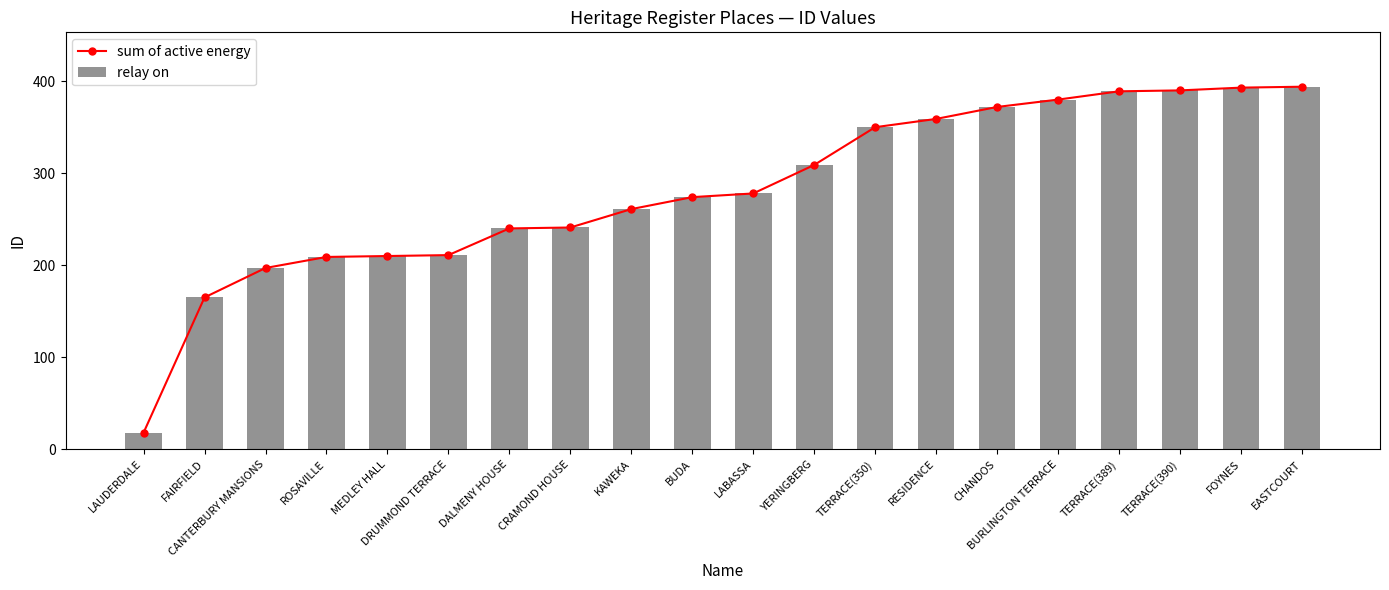

The relay on series shows 278 at LABASSA. True or false?

True